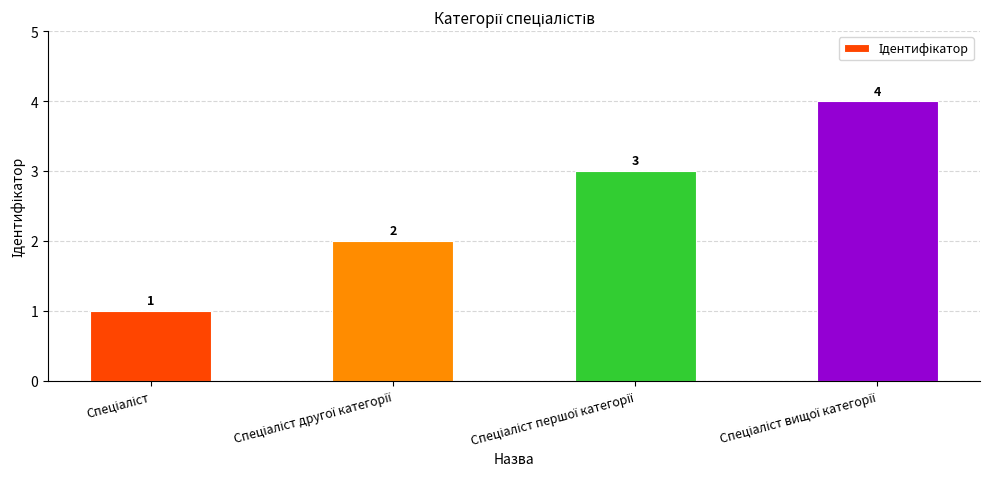

How many values are between 2 and 4?

3